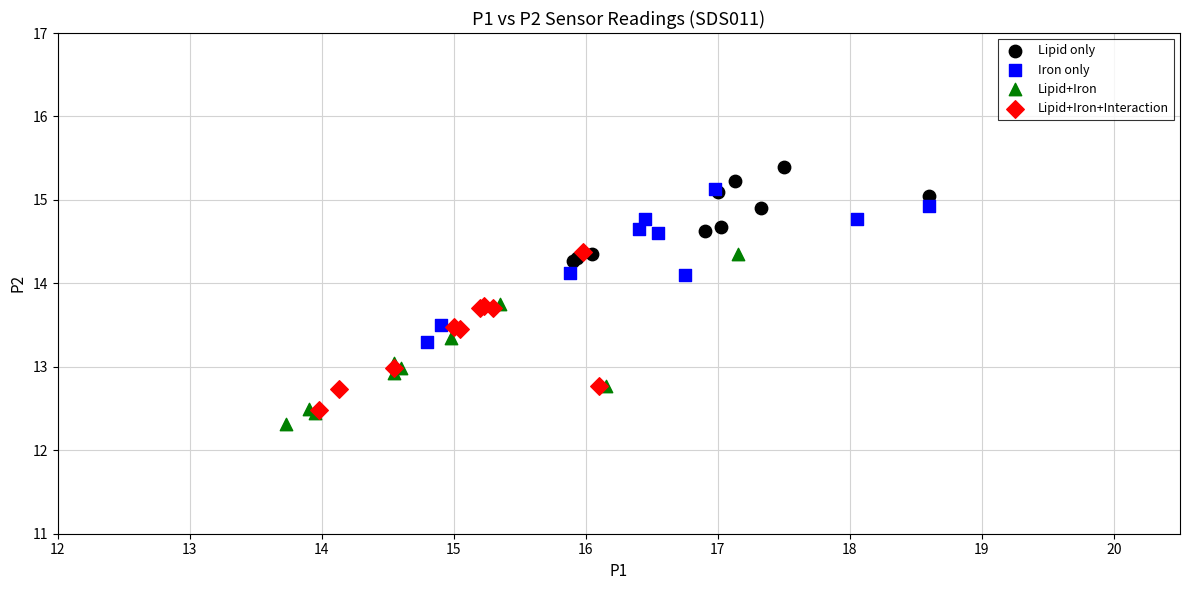

Which series contains the lowest Y value?

Lipid+Iron